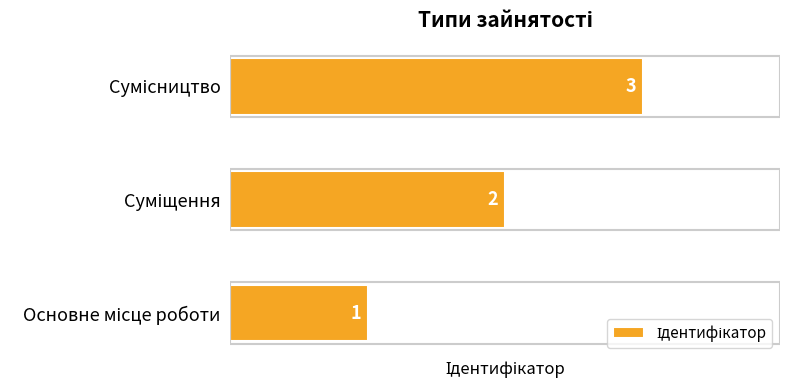

How many values are between 1 and 3?

3